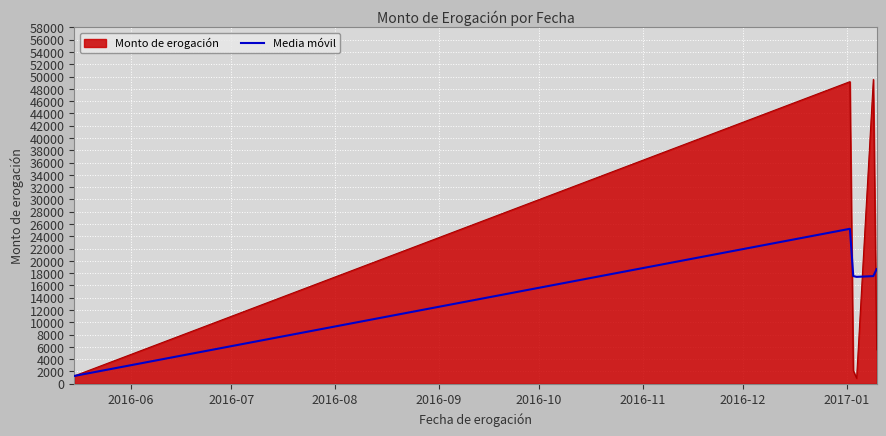

Which series has the widest spread of values?

Monto de erogación